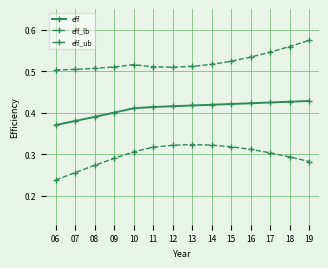

How many categories are shown in the chart?

14